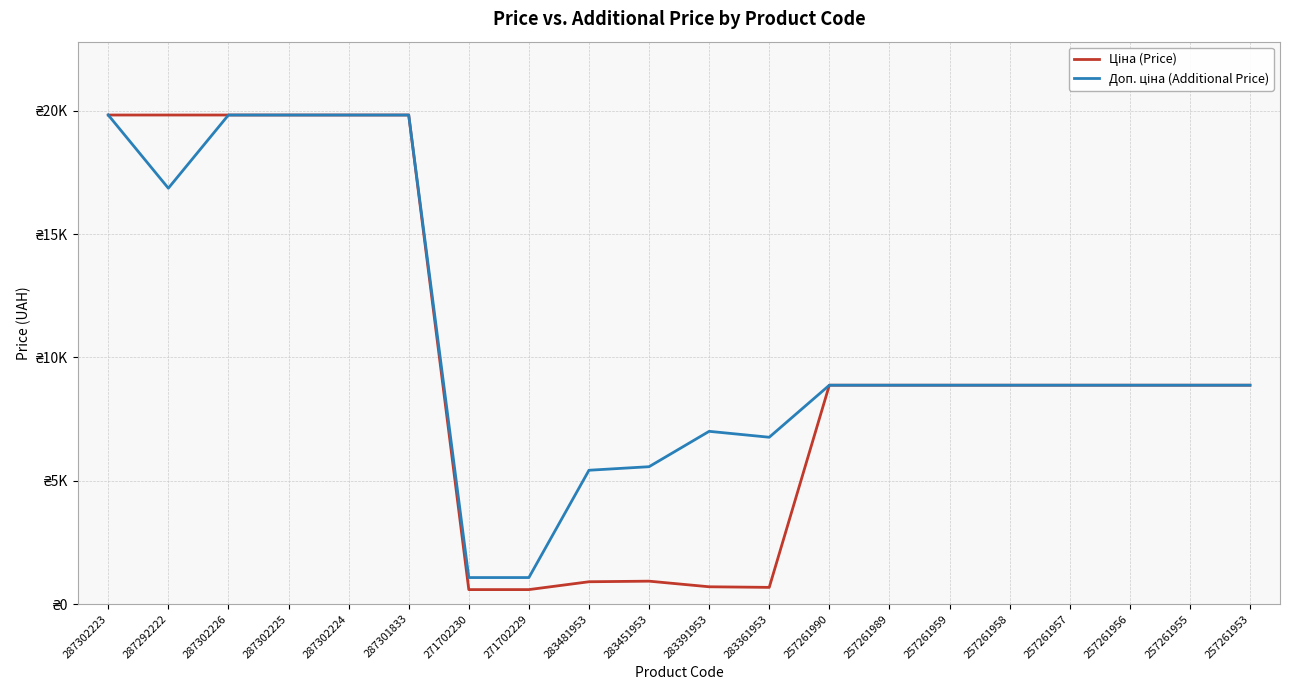

What is the label of the 1st point from the right?

257261953